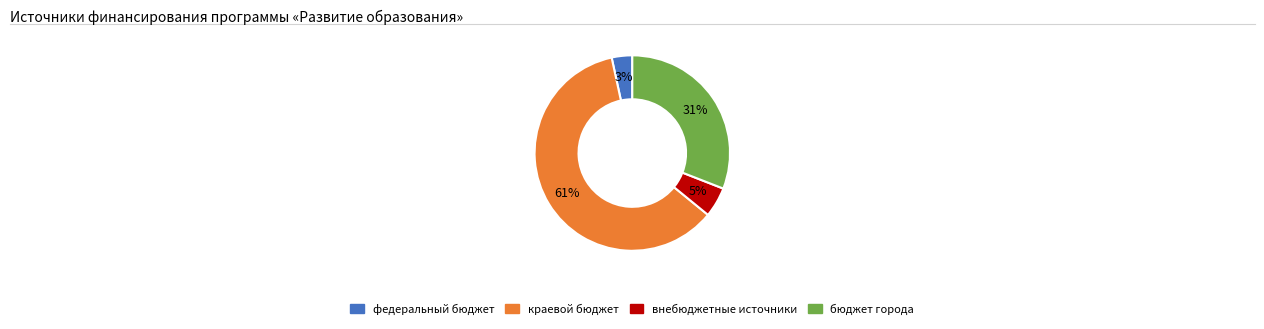

Which has a higher value, внебюджетные источники or краевой бюджет?

краевой бюджет